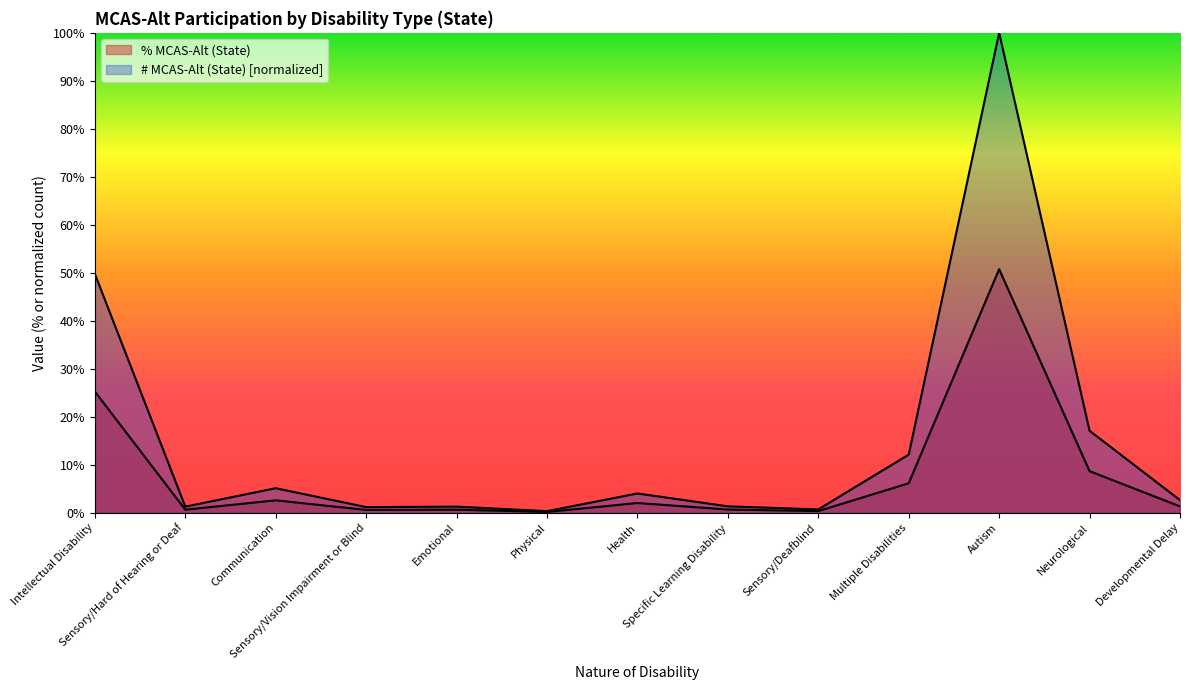

At which label does % MCAS-Alt (State) reach its peak?

Autism